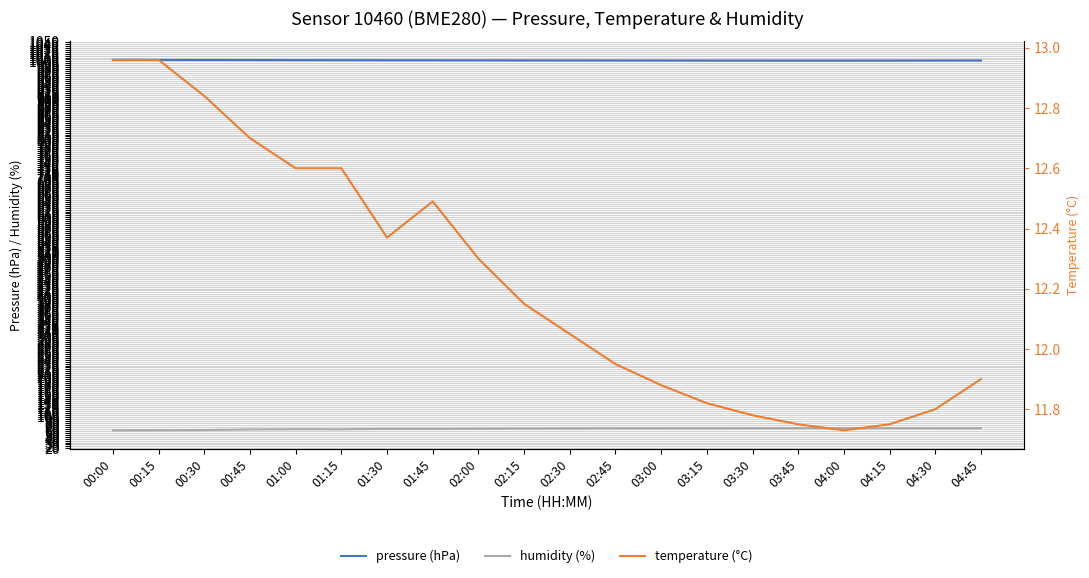

The pressure (hPa) series shows 1339.4 at 03:30. True or false?

False